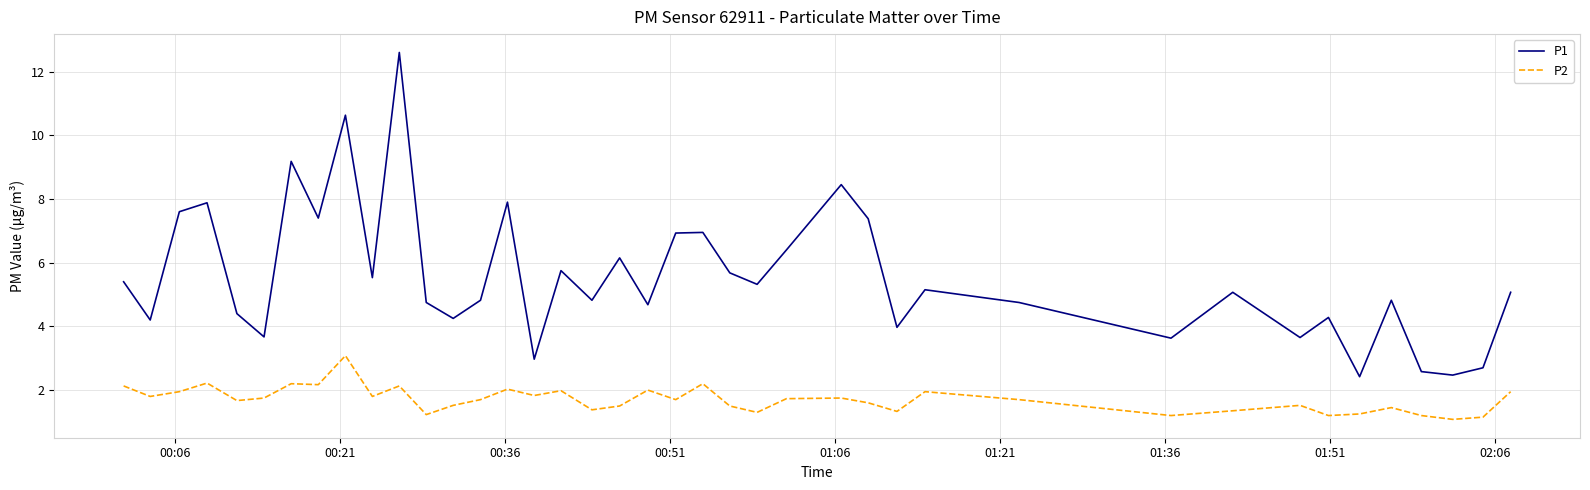

What is the greatest value displayed?

12.6